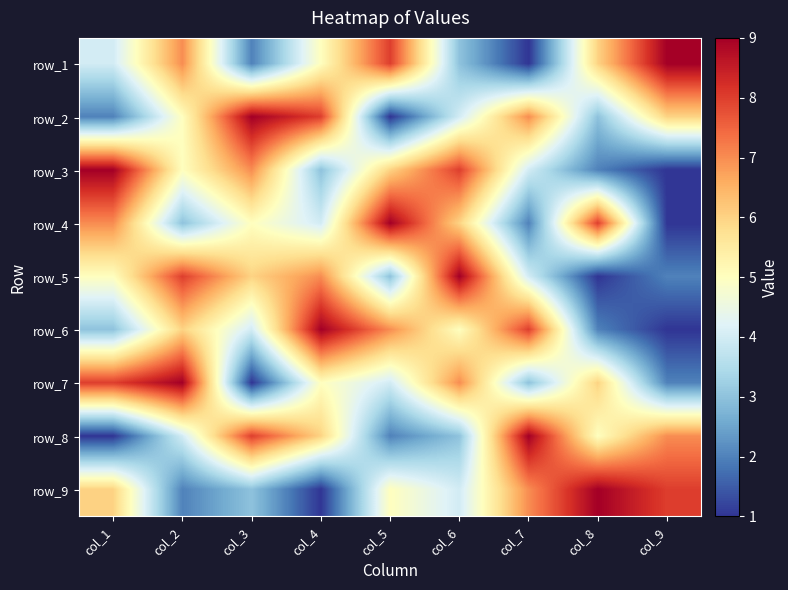

What is the greatest value displayed?

9